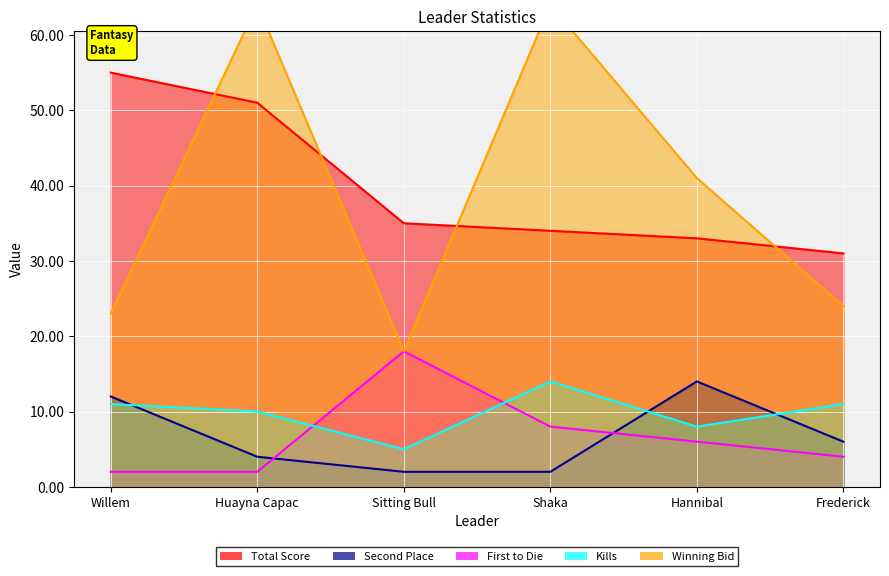

Reading left to right, what are all the values shown in this chart?

Total Score: 55	51	35	34	33	31
Second Place: 12	4	2	2	14	6
First to Die: 2	2	18	8	6	4
Kills: 11	10	5	14	8	11
Winning Bid: 23	64	18	64	41	24